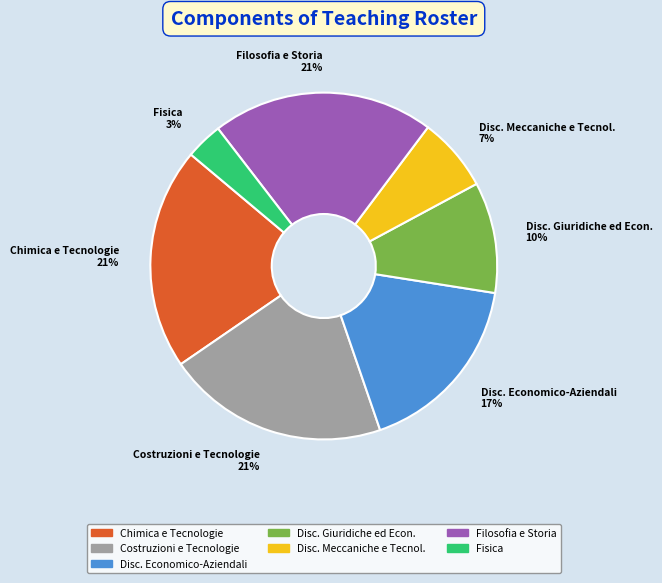

Count the number of slices in the pie.

7